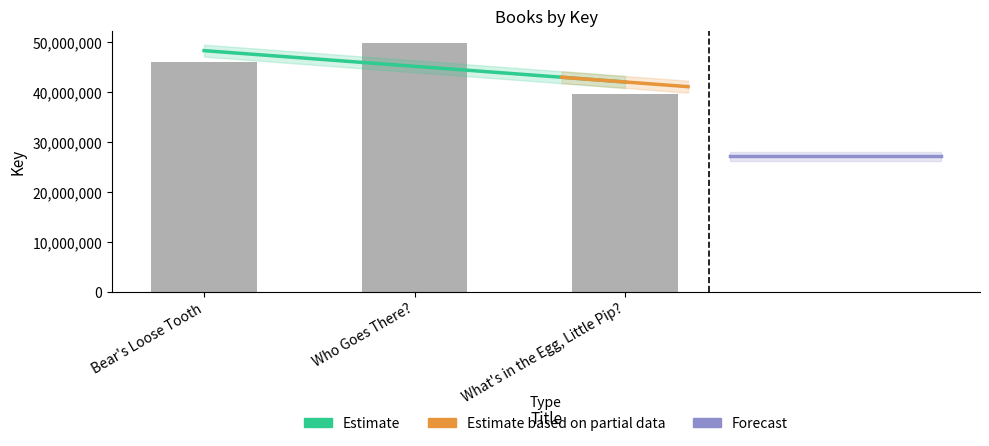

How many data points are less than 46030969?

1